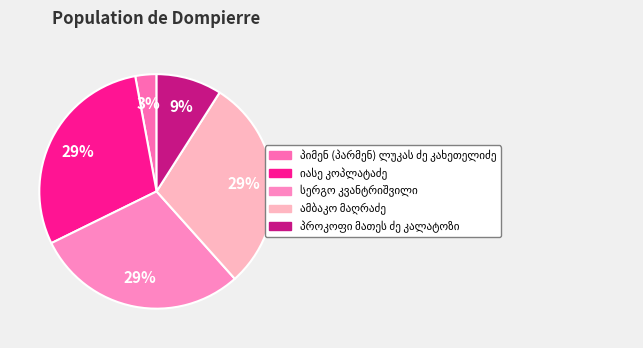

True or false: იასე კოპლატაძე accounts for 29% of the total.

True